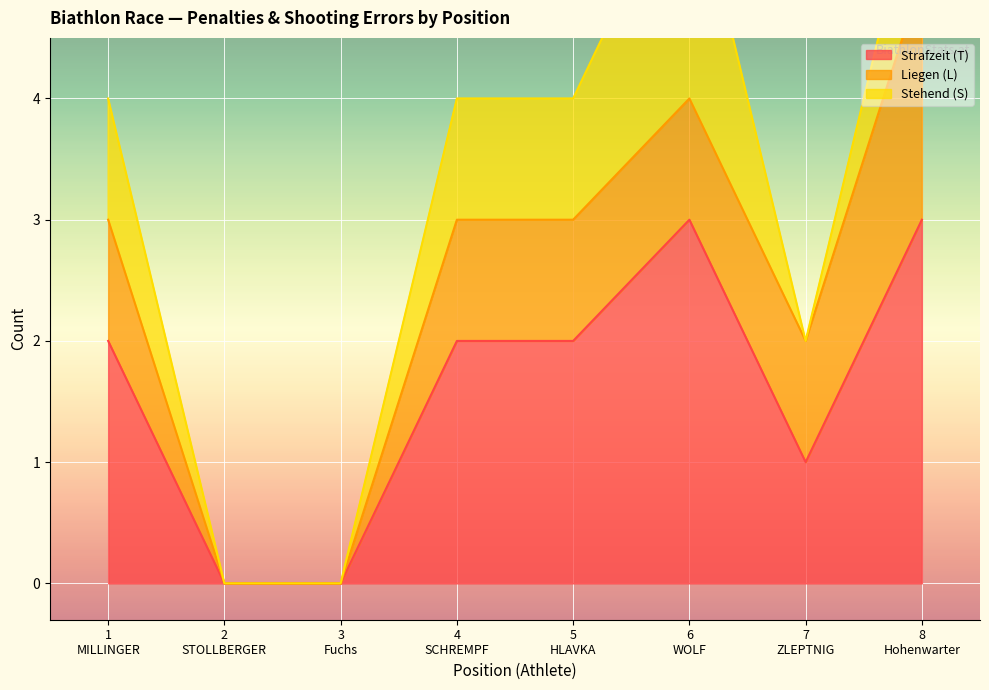

Reading left to right, transcribe all the data shown in this chart.

Strafzeit (T): 1
MILLINGER=2	2
STOLLBERGER=0	3
Fuchs=0	4
SCHREMPF=2	5
HLAVKA=2	6
WOLF=3	7
ZLEPTNIG=1	8
Hohenwarter=3
Liegen (L): 1
MILLINGER=1	2
STOLLBERGER=0	3
Fuchs=0	4
SCHREMPF=1	5
HLAVKA=1	6
WOLF=1	7
ZLEPTNIG=1	8
Hohenwarter=2
Stehend (S): 1
MILLINGER=1	2
STOLLBERGER=0	3
Fuchs=0	4
SCHREMPF=1	5
HLAVKA=1	6
WOLF=2	7
ZLEPTNIG=0	8
Hohenwarter=1